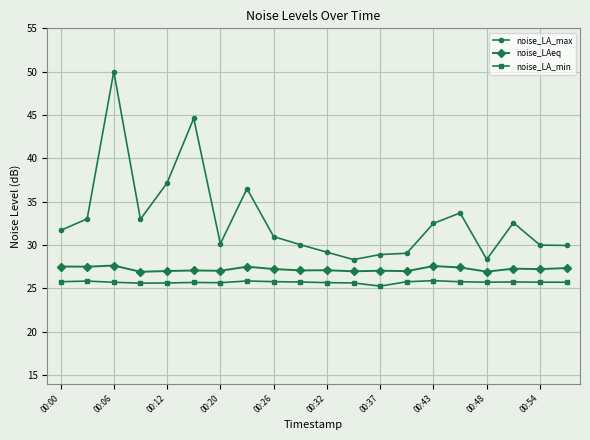

What is the minimum value shown in the chart?

25.3